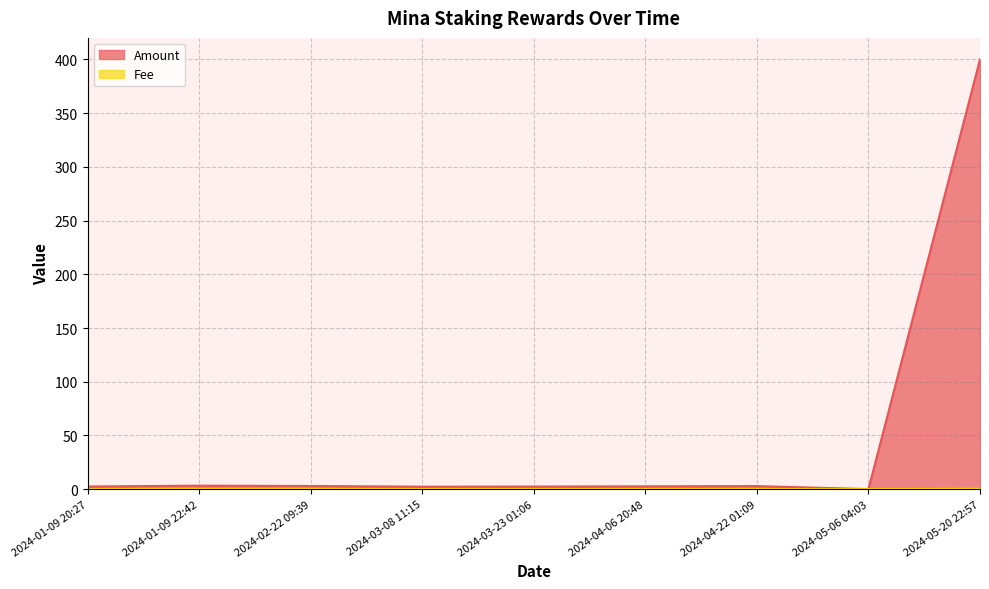

Reading left to right, list all the values displayed in this chart.

Amount: 2024-01-09 20:27=2.5	2024-01-09 22:42=3.2	2024-02-22 09:39=2.9	2024-03-08 11:15=2.3	2024-03-23 01:06=2.4	2024-04-06 20:48=2.6	2024-04-22 01:09=2.9	2024-05-06 04:03=0.0	2024-05-20 22:57=400.1
Fee: 2024-01-09 20:27=0.0	2024-01-09 22:42=0.0	2024-02-22 09:39=0.0	2024-03-08 11:15=0.0	2024-03-23 01:06=0.0	2024-04-06 20:48=0.0	2024-04-22 01:09=0.0	2024-05-06 04:03=0.0	2024-05-20 22:57=0.3